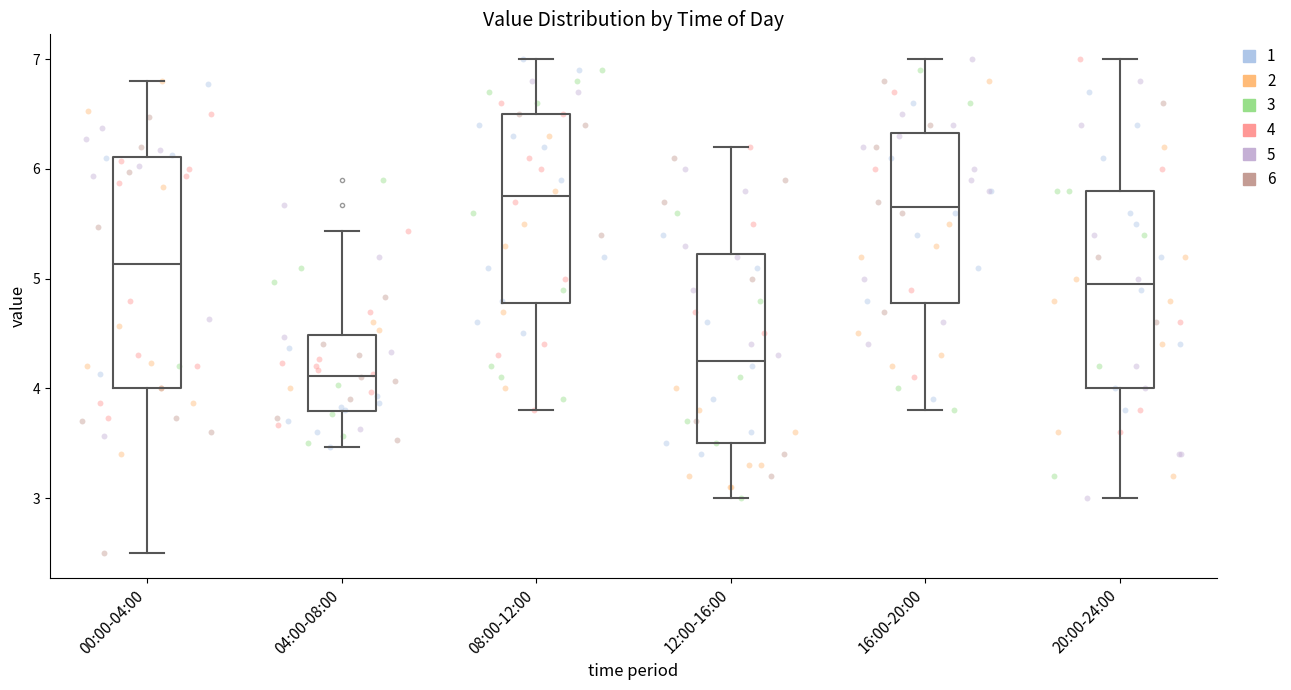

Reading left to right, transcribe this box plot: for each box, give where its median line is, the range the box spans, and where its two whiskers end, as read against the y-axis. The values are not printed on the chart, so give them approximately, as read against the axis.

00:00-04:00: median 5.1, box 4.0 to 6.1, whiskers 2.5 to 6.8
04:00-08:00: median 4.1, box 3.8 to 4.5, whiskers 3.5 to 5.4
08:00-12:00: median 5.8, box 4.8 to 6.5, whiskers 3.8 to 7.0
12:00-16:00: median 4.3, box 3.5 to 5.2, whiskers 3.0 to 6.2
16:00-20:00: median 5.7, box 4.8 to 6.3, whiskers 3.8 to 7.0
20:00-24:00: median 5.0, box 4.0 to 5.8, whiskers 3.0 to 7.0